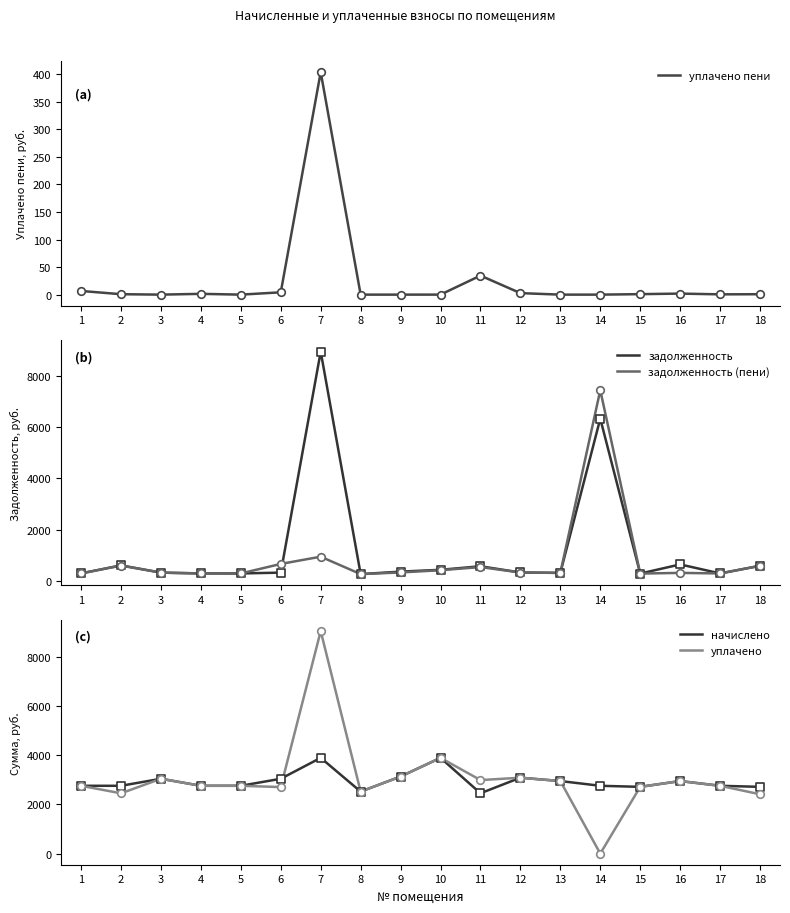

Which series has the widest spread of Y values?

уплачено